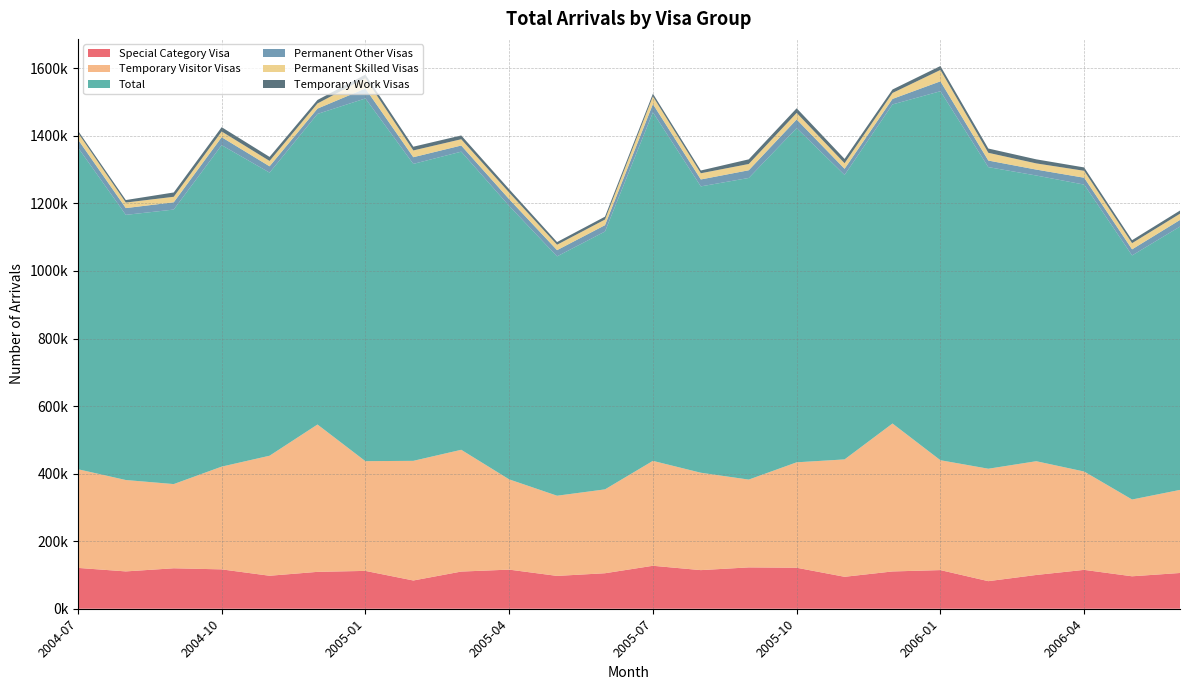

Reading left to right, transcribe all the data shown in this chart.

Special Category Visa: 2004-07=120910	2004-08=110520	2004-09=119780	2004-10=116540	2004-11=97650	2004-12=109200	2005-01=112030	2005-02=83620	2005-03=110050	2005-04=115790	2005-05=97200	2005-06=105100	2005-07=127170	2005-08=114310	2005-09=122400	2005-10=121380	2005-11=94560	2005-12=110380	2006-01=114390	2006-02=81630	2006-03=99980	2006-04=115080	2006-05=96070	2006-06=105850
Temporary Visitor Visas: 2004-07=292130	2004-08=270550	2004-09=249270	2004-10=304160	2004-11=355340	2004-12=436200	2005-01=324870	2005-02=354230	2005-03=360510	2005-04=267210	2005-05=237380	2005-06=248270	2005-07=310610	2005-08=288330	2005-09=259950	2005-10=312130	2005-11=347540	2005-12=437970	2006-01=325300	2006-02=332890	2006-03=336760	2006-04=291130	2006-05=227290	2006-06=245960
Total: 2004-07=952560	2004-08=785000	2004-09=812710	2004-10=951720	2004-11=838150	2004-12=919500	2005-01=1073840	2005-02=879130	2005-03=882640	2005-04=809610	2005-05=708680	2005-06=763400	2005-07=1031850	2005-08=847750	2005-09=892970	2005-10=989370	2005-11=842190	2005-12=944670	2006-01=1092420	2006-02=892920	2006-03=845850	2006-04=849430	2006-05=722640	2006-06=779630
Permanent Other Visas: 2004-07=23960	2004-08=20070	2004-09=21500	2004-10=23570	2004-11=18670	2004-12=15760	2005-01=29450	2005-02=19790	2005-03=18180	2005-04=19980	2005-05=18350	2005-06=18750	2005-07=24440	2005-08=20490	2005-09=22790	2005-10=25630	2005-11=18170	2005-12=16320	2006-01=29310	2006-02=19440	2006-03=17530	2006-04=20390	2006-05=17980	2006-06=19540
Permanent Skilled Visas: 2004-07=19860	2004-08=16390	2004-09=16330	2004-10=16930	2004-11=15910	2004-12=15220	2005-01=30460	2005-02=19990	2005-03=18560	2005-04=19610	2005-05=16040	2005-06=16700	2005-07=22850	2005-08=18350	2005-09=18560	2005-10=19430	2005-11=16470	2005-12=17520	2006-01=33680	2006-02=22910	2006-03=18310	2006-04=20500	2006-05=18310	2006-06=18480
Temporary Work Visas: 2004-07=6200	2004-08=7420	2004-09=12760	2004-10=12720	2004-11=11940	2004-12=10410	2005-01=10680	2005-02=11050	2005-03=11230	2005-04=9820	2005-05=7920	2005-06=8510	2005-07=7930	2005-08=8200	2005-09=13770	2005-10=13690	2005-11=12810	2005-12=10380	2006-01=11610	2006-02=12670	2006-03=12020	2006-04=9940	2006-05=8840	2006-06=9420